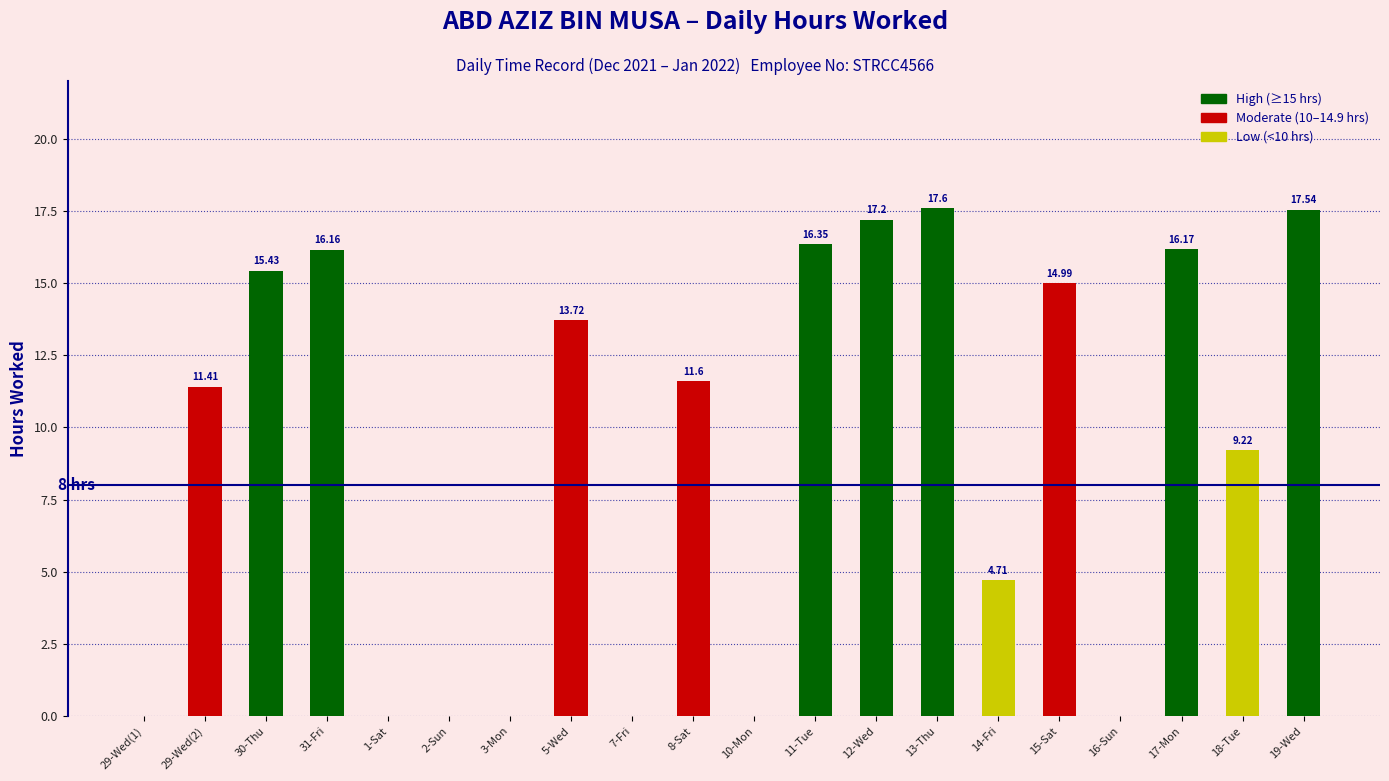

What is the sum of all values?

182.1